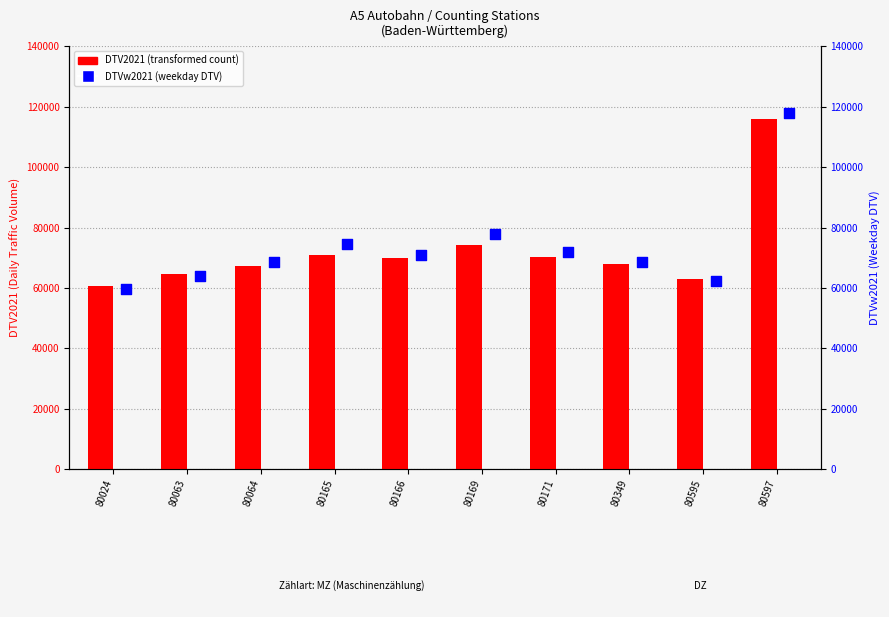

At which category is the sum across all series the highest?

80597